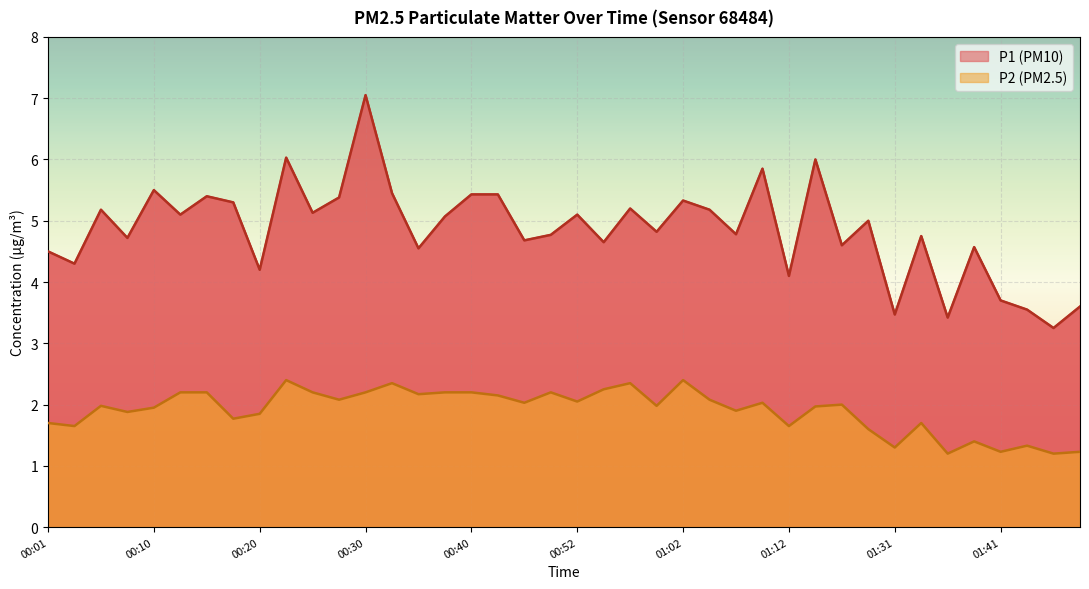

What is the sum of the P2 values at 00:05 and 00:13?

4.2